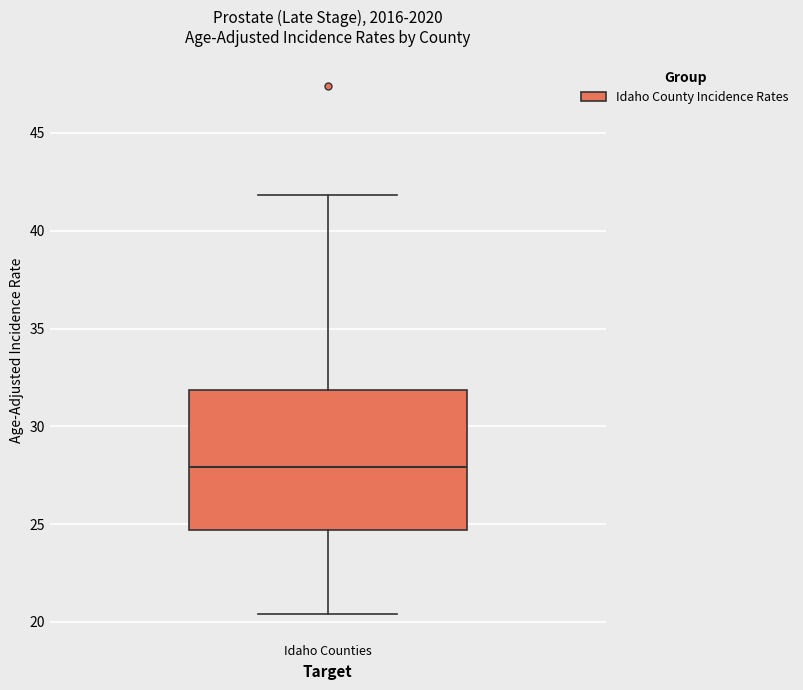

Transcribe this box plot: give where the median line is, the range the box spans, and where the two whiskers end, as read against the y-axis. The values are not printed on the chart, so give them approximately, as read against the axis.

median 28.0, box 24.5 to 32.0, whiskers 20.5 to 42.0